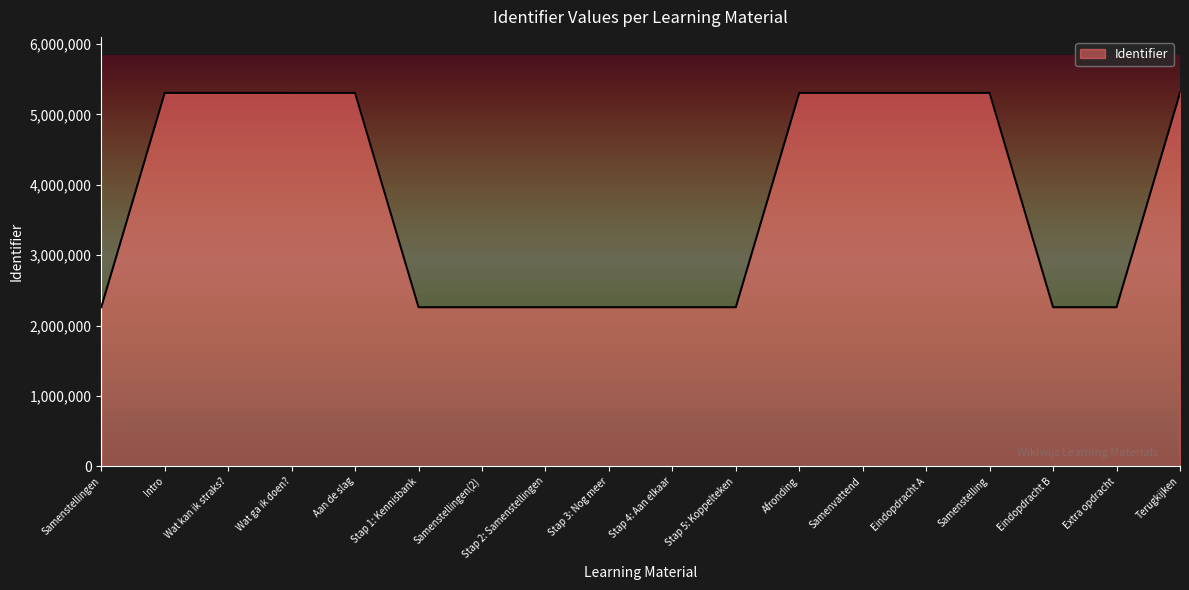

Approximately how many times larger is the value at Wat ga ik doen? compared to Stap 3: Nog meer?

2.3